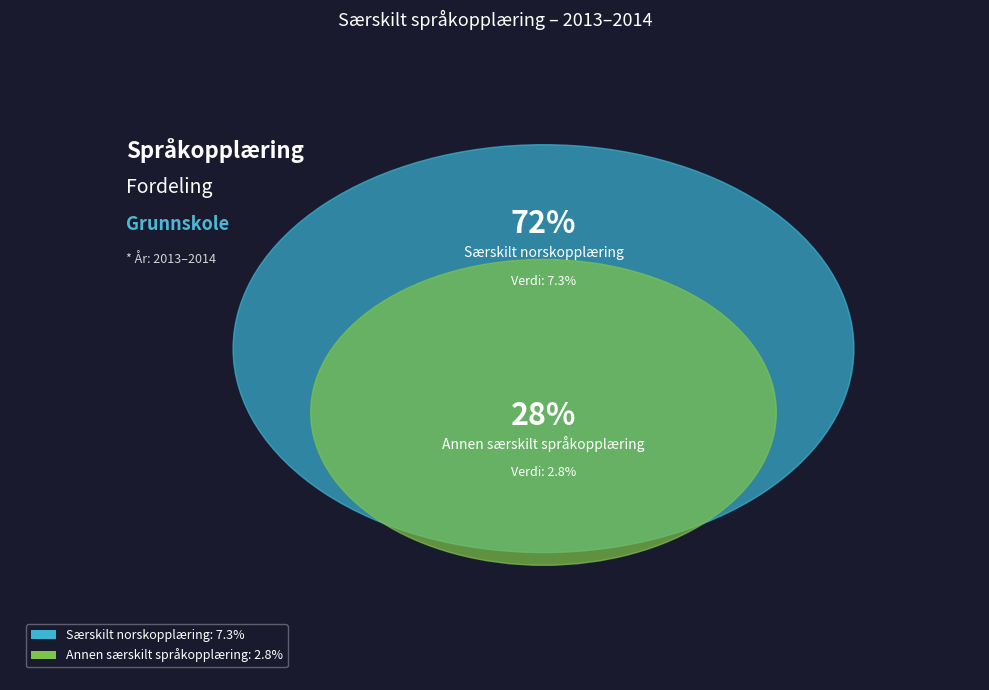

How many slices are in this pie chart?

2